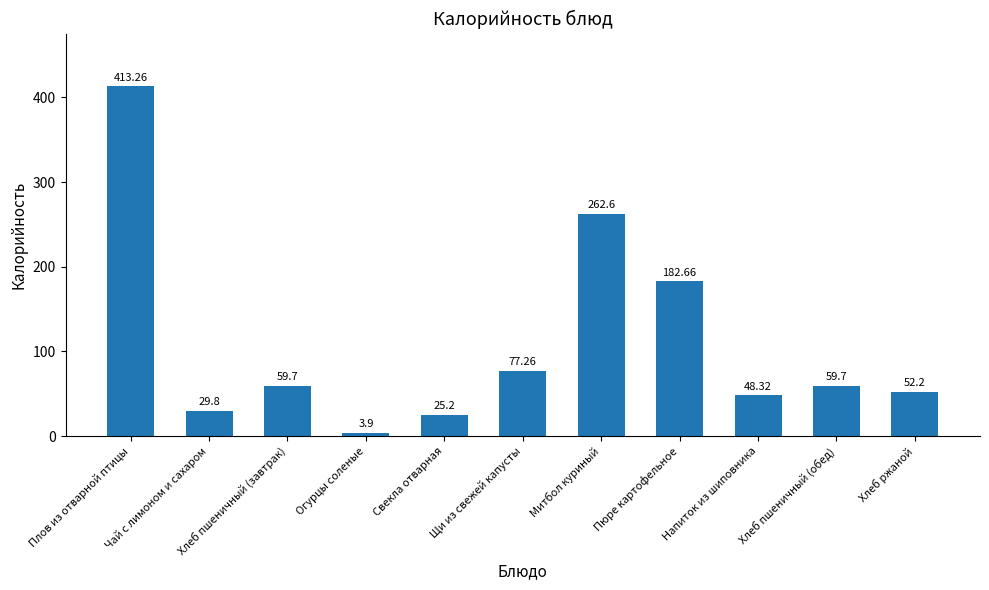

How many data points does each series have?

11